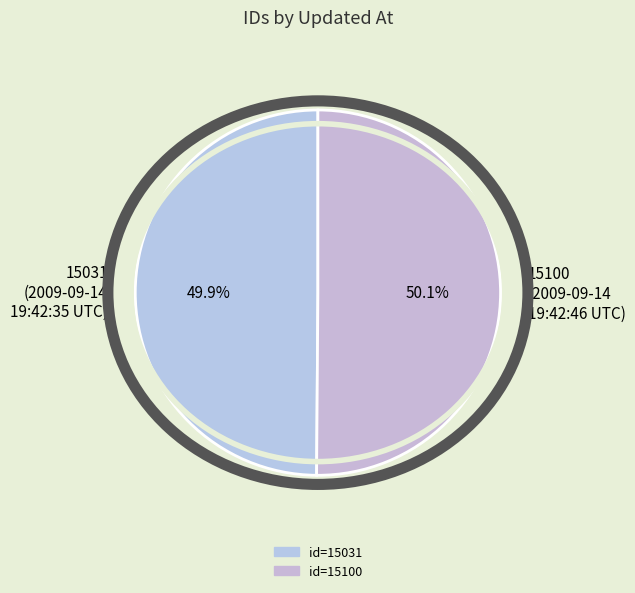

What is the ratio of the value at 15100 (2009-09-14 19:42:46 UTC) to the value at 15031 (2009-09-14 19:42:35 UTC)?

1.0